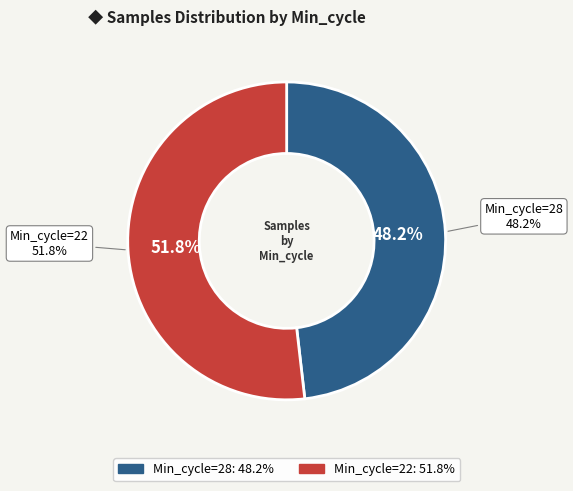

Does 22 represent more than half of the total?

Yes